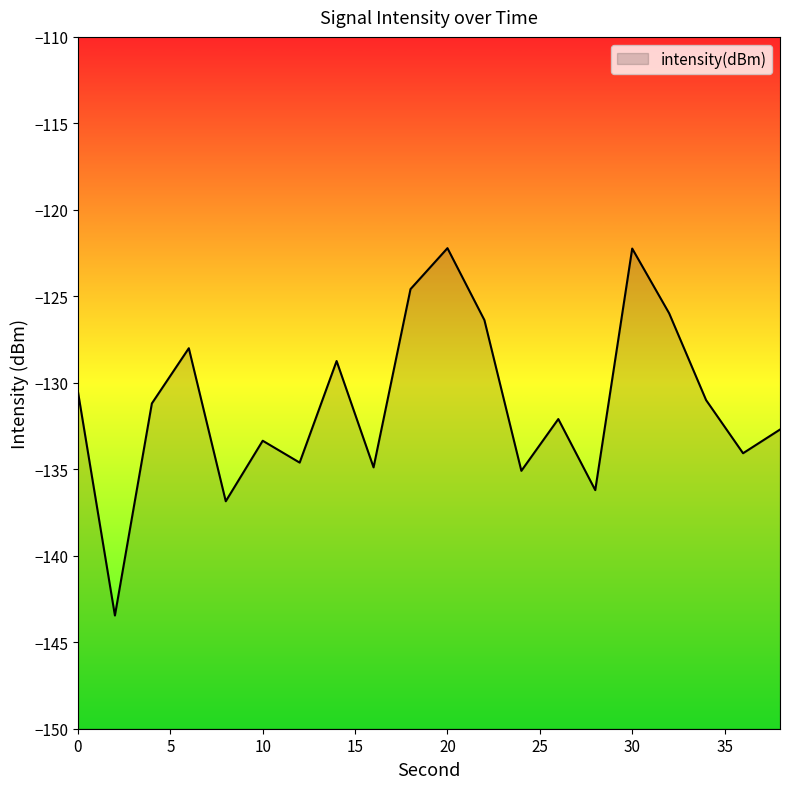

How many lines are shown in the chart?

1